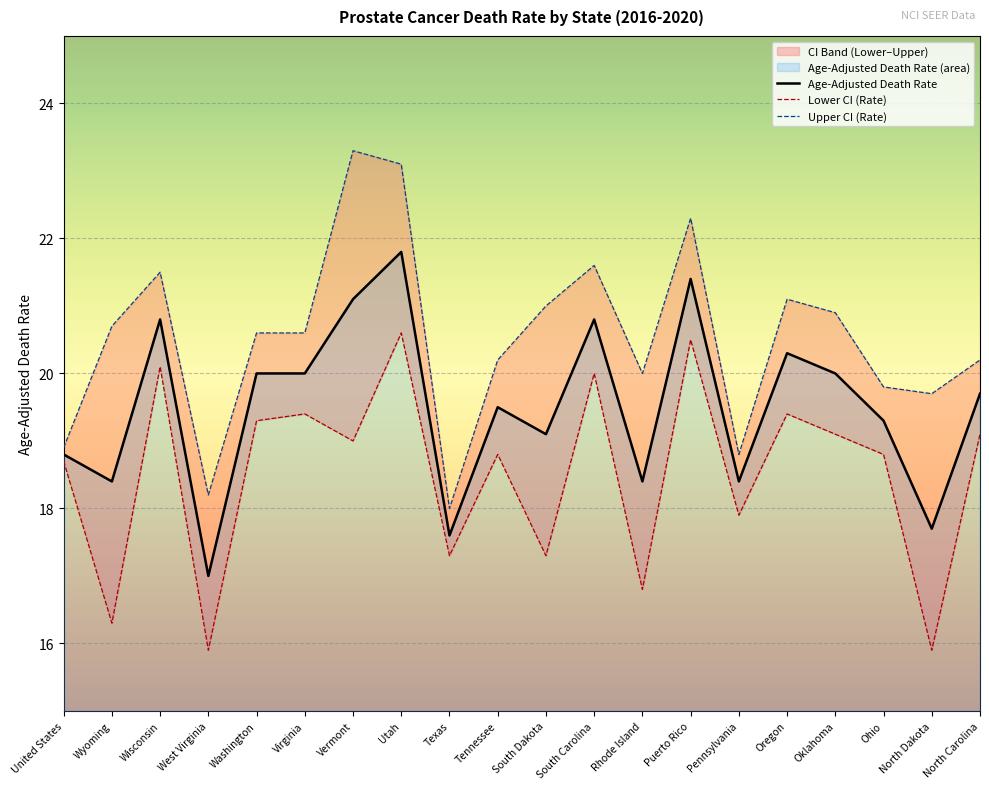

Which series has the largest range (max minus min)?

Upper CI (Rate)